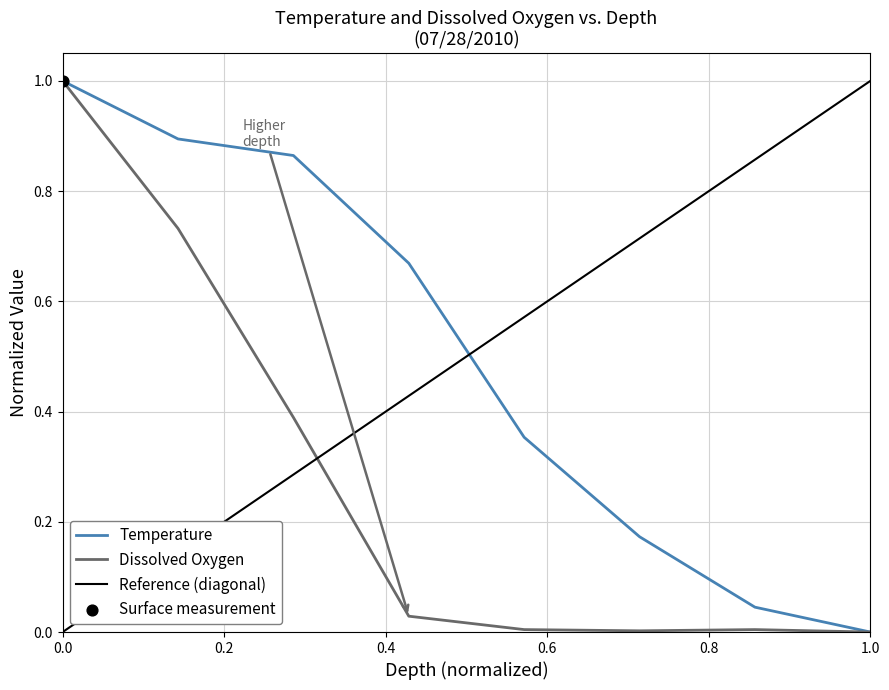

At which label does Temperature reach its minimum?

1.0